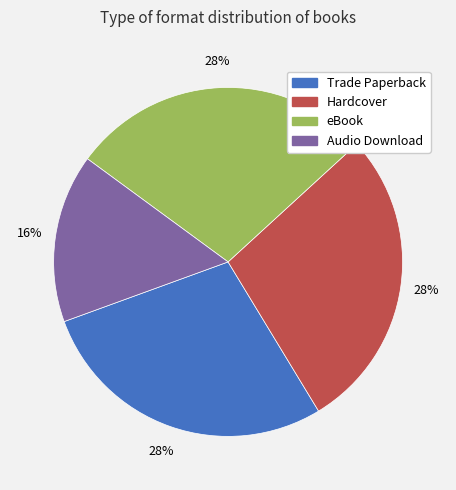

What is the smallest slice in the pie chart?

Audio Download